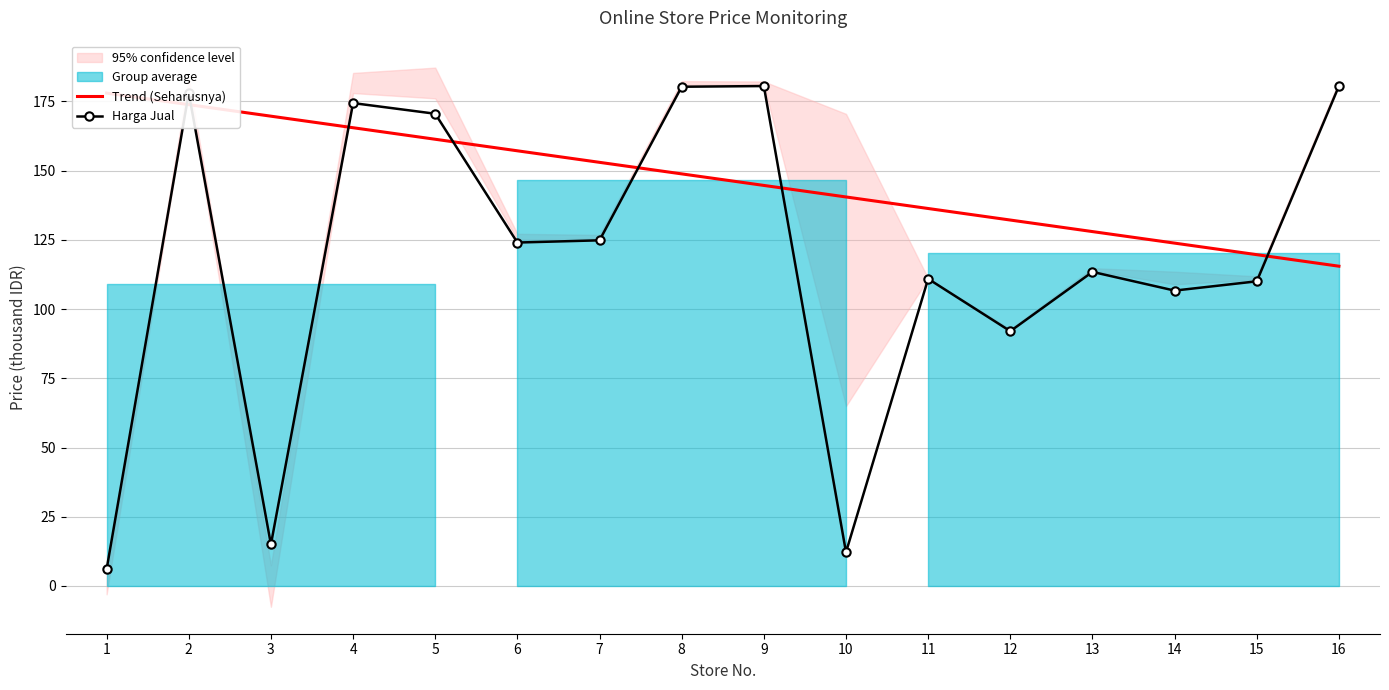

True or false: Harga Jual and Trend (Seharusnya) cross at least once.

True